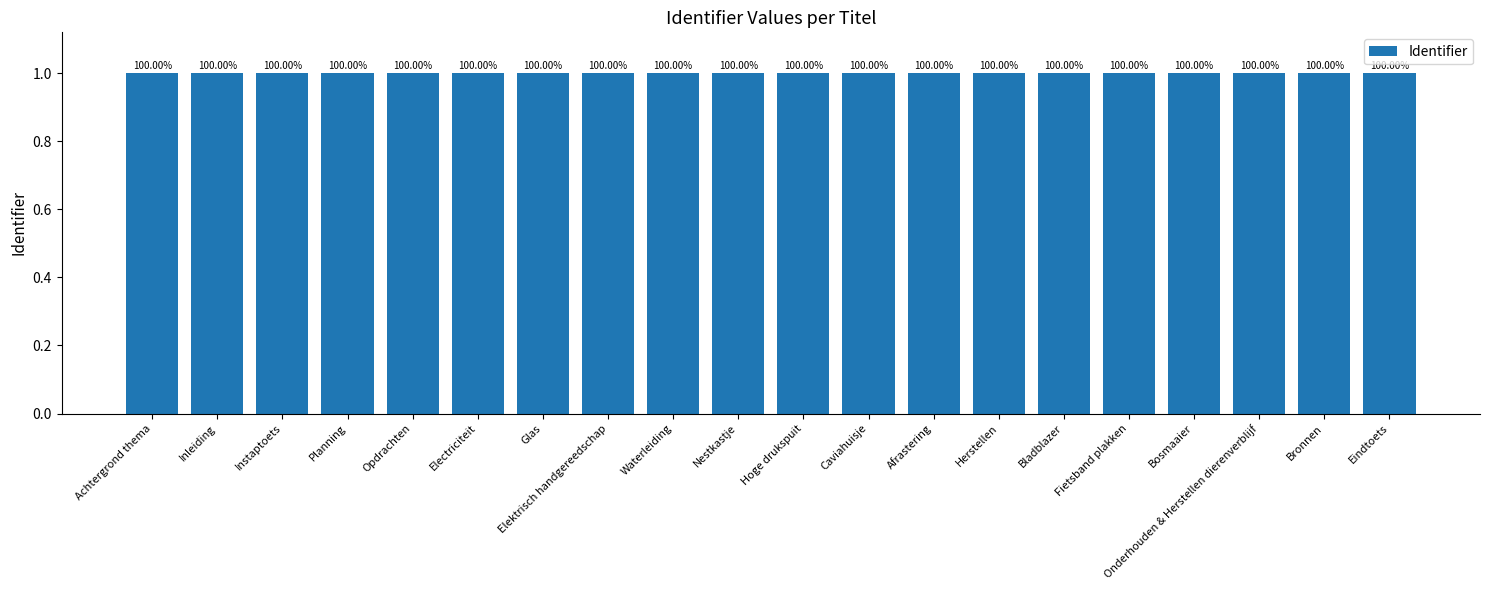

At which category does the chart reach its minimum across all series?

Achtergrond thema